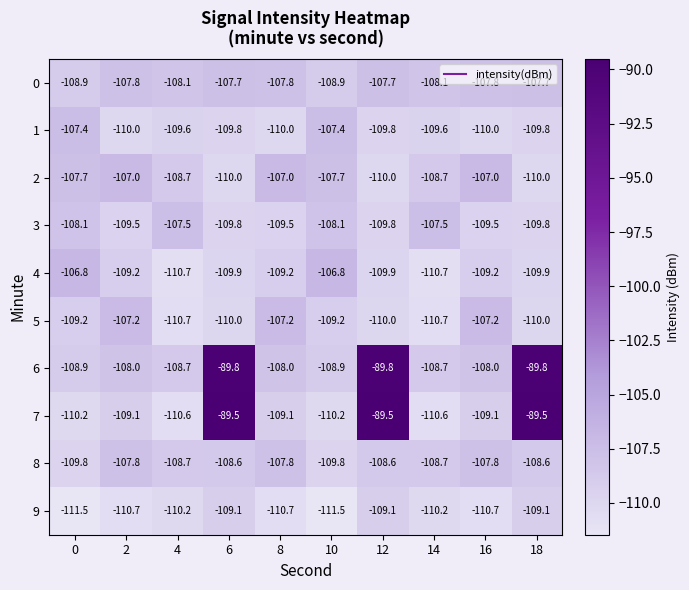

Which series has the largest range (max minus min)?

7